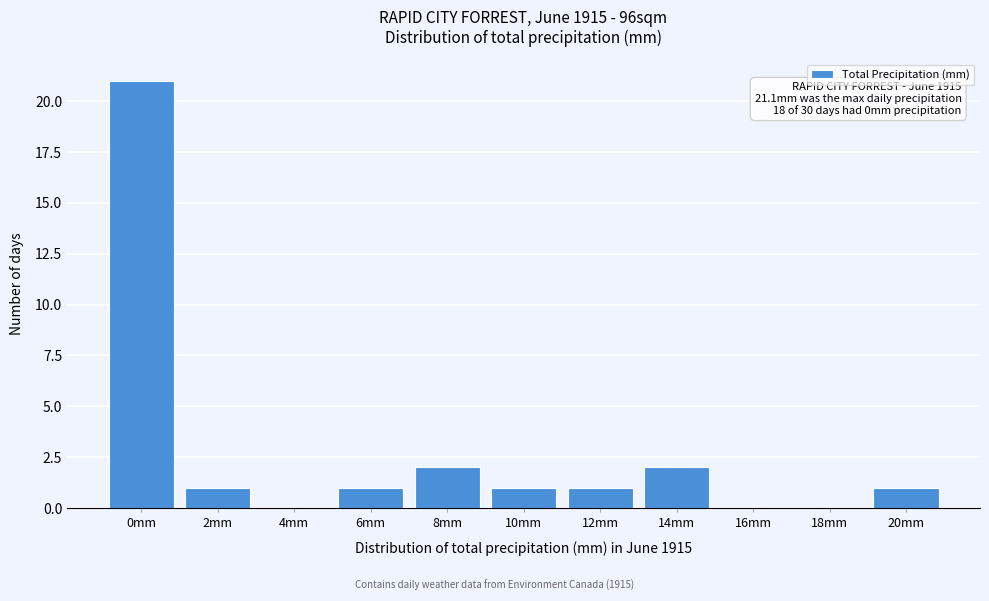

Reading right to left, extract all data points from this chart.

20mm=1	18mm=0	16mm=0	14mm=2	12mm=1	10mm=1	8mm=2	6mm=1	4mm=0	2mm=1	0mm=21